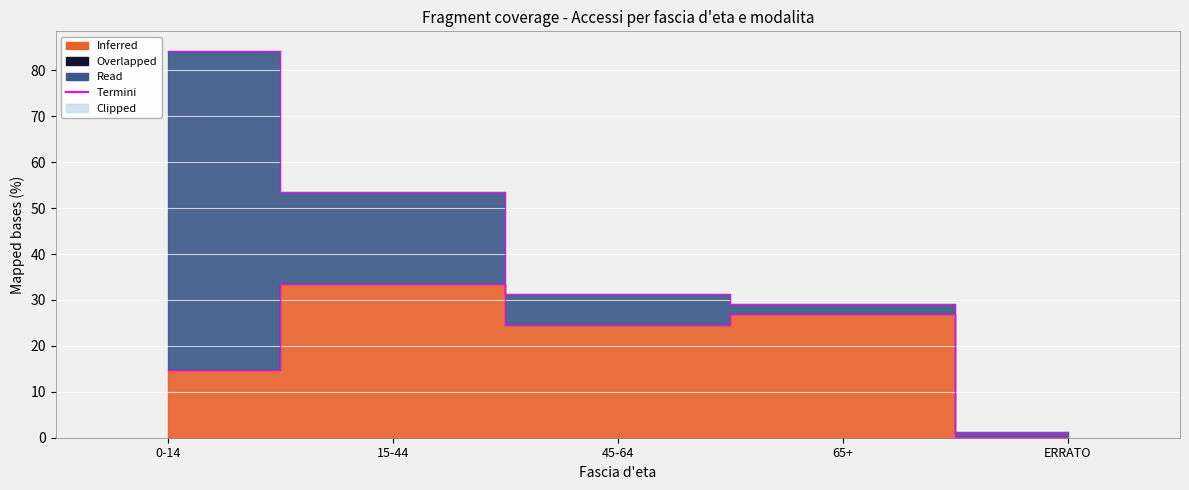

Is it true that the value at 15-44 is 72.7?

False